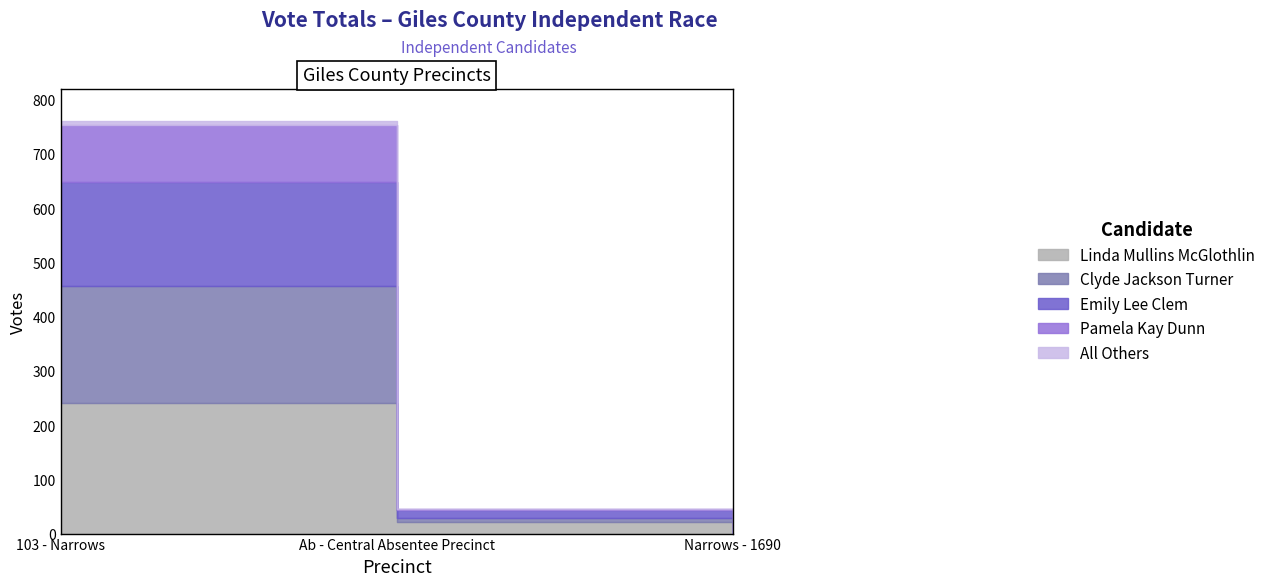

Which series has the widest spread of values?

Linda Mullins McGlothlin